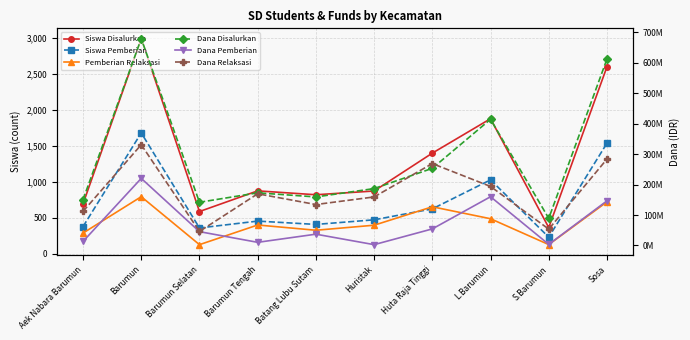

What is the value of the Dana Relaksasi point at the 1st from the left?

112050000